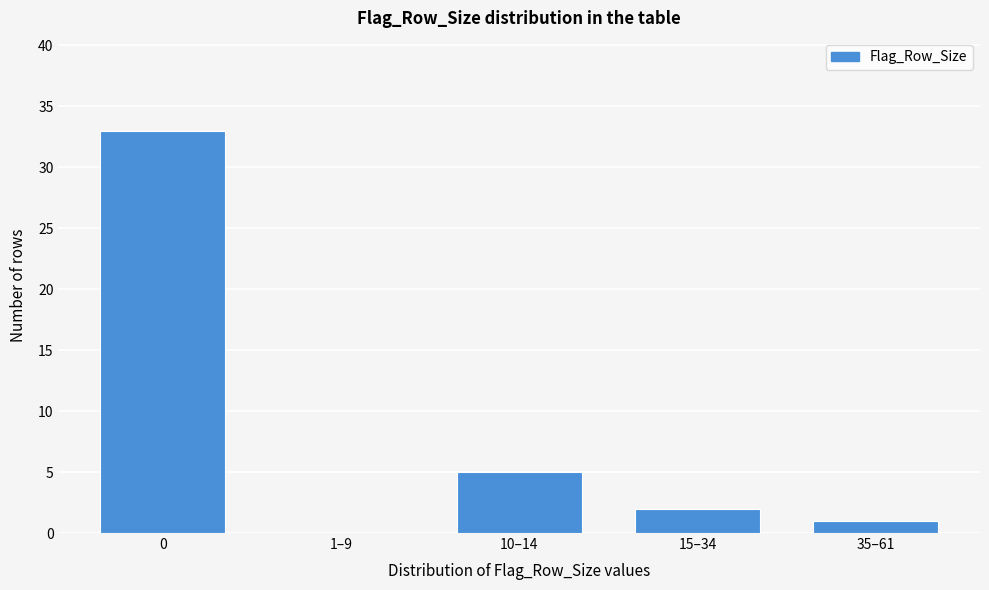

Reading left to right, transcribe all the data shown in this chart.

0=33	1–9=0	10–14=5	15–34=2	35–61=1